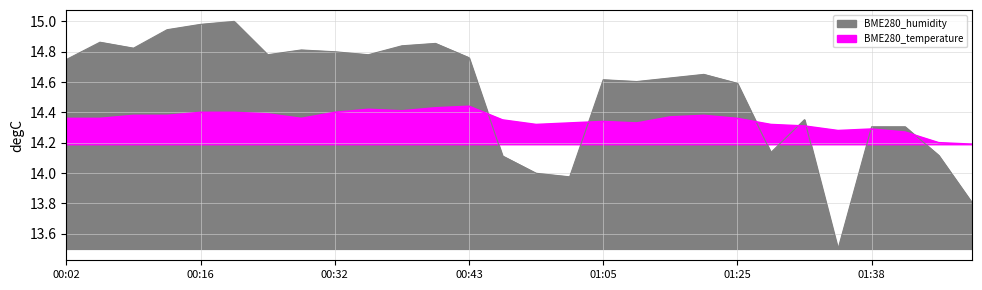

Which has a higher value, 11 or 00:02?

11